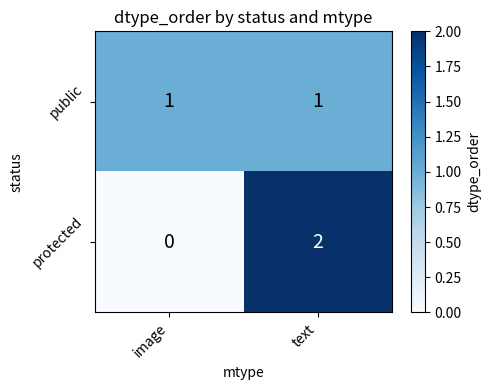

Reading left to right, extract all data points from this chart.

public: image=1	text=1
protected: image=0	text=2